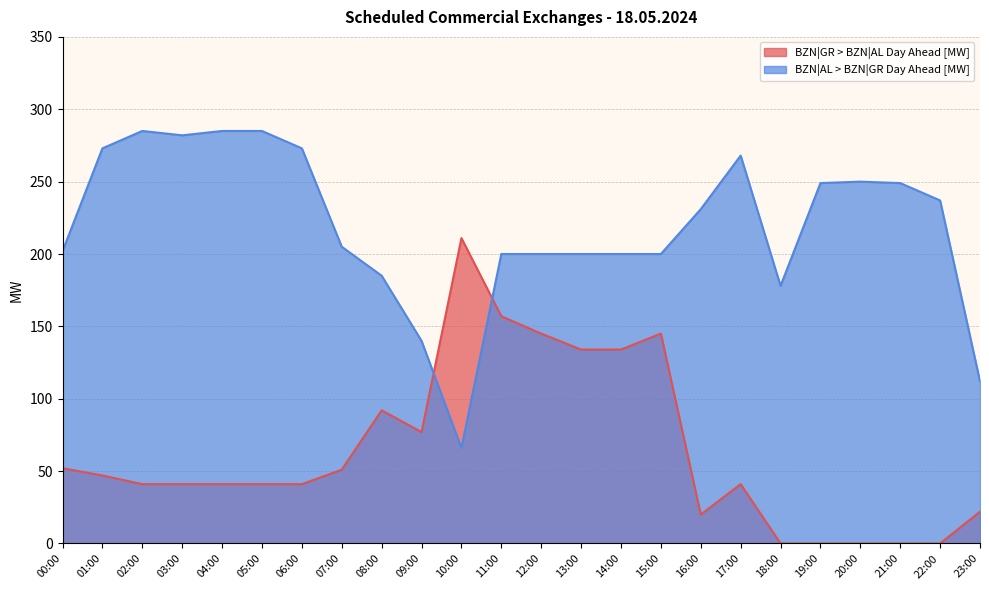

True or false: BZN|GR > BZN|AL Day Ahead [MW] has a value of 76 at 07:00.

False